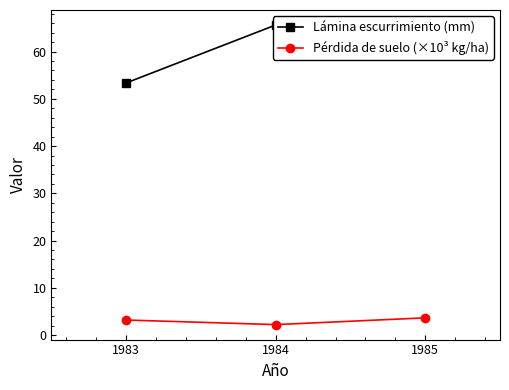

How many data points in Pérdida de suelo (×10³ kg/ha) are above 3?

2